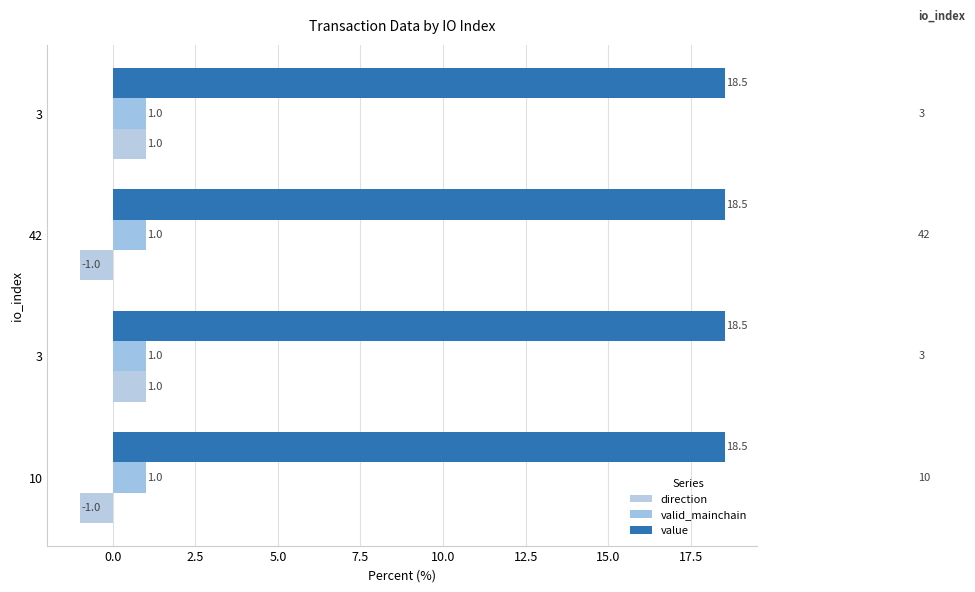

Count the number of data series in this chart.

3